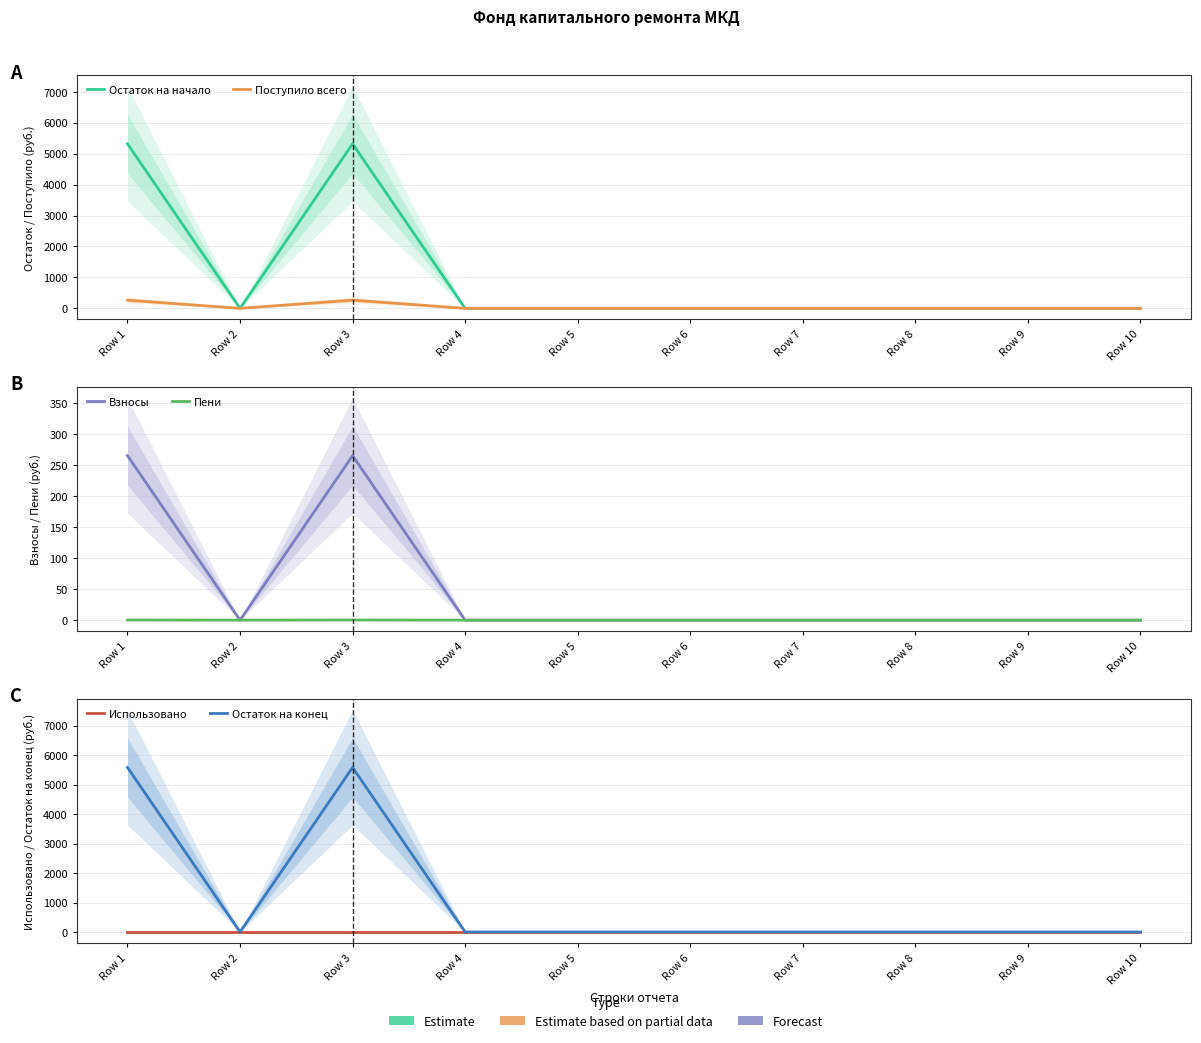

True or false: Остаток на начало and Поступило всего cross at least once.

False